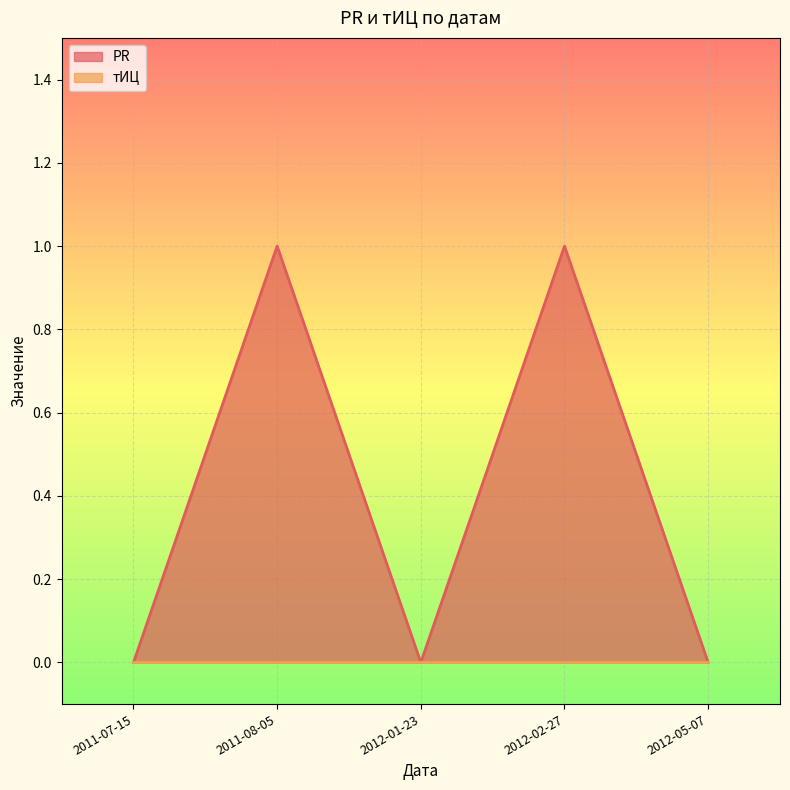

At which category does the chart reach its peak across all series?

2011-08-05